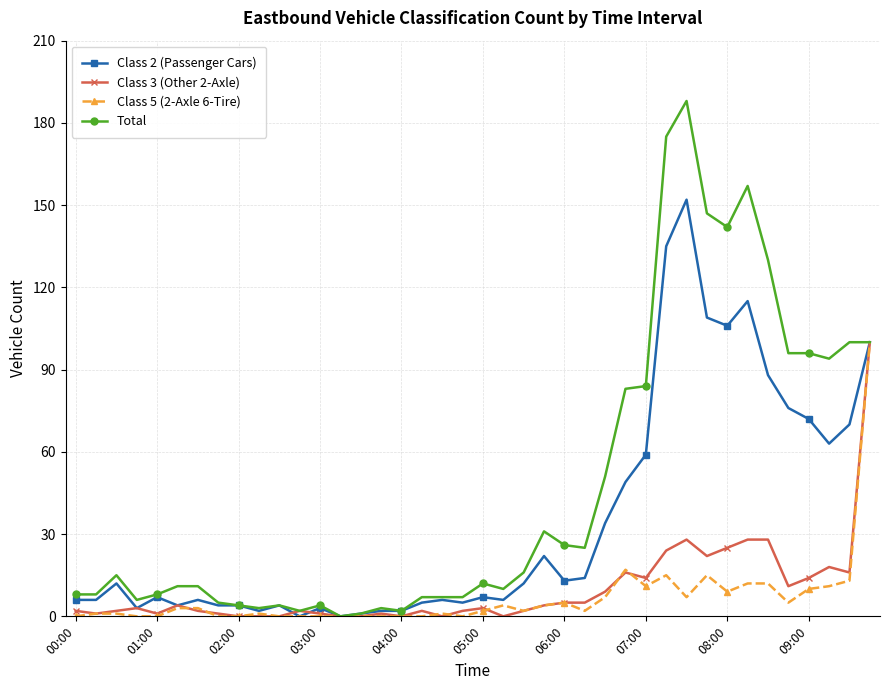

Which series has the largest total across all categories?

Total